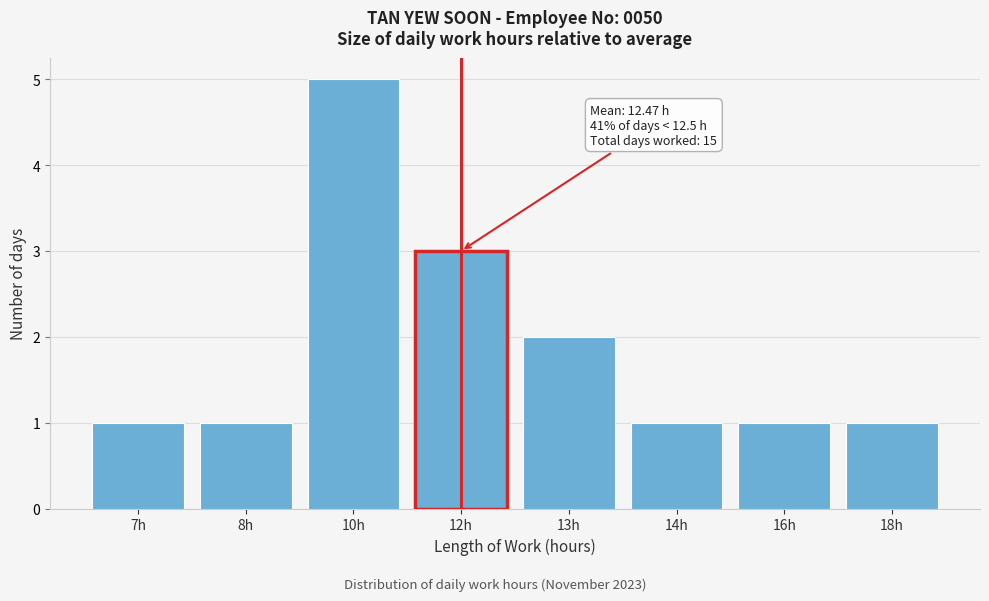

Reading left to right, extract all data points from this chart.

7h=1	8h=1	10h=5	12h=3	13h=2	14h=1	16h=1	18h=1